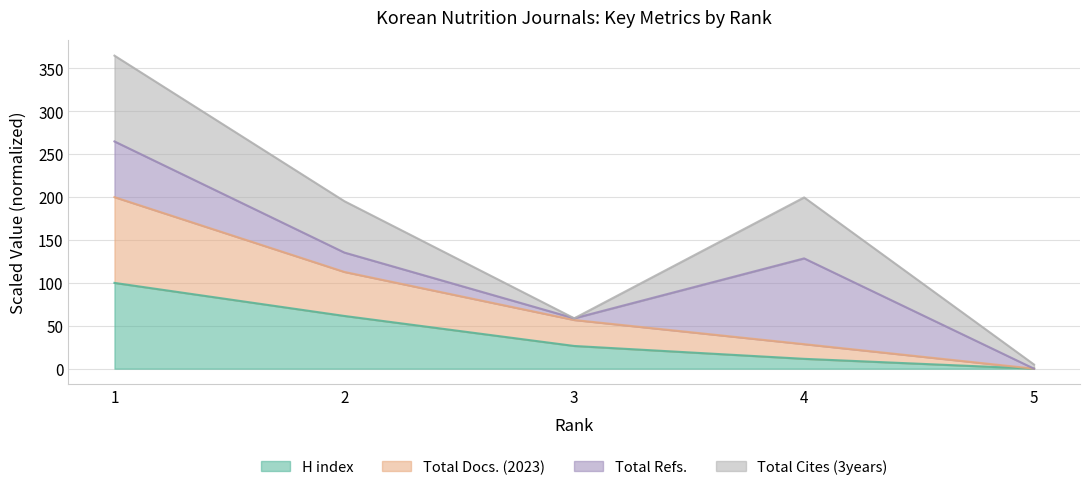

Between 3 and 5, which series saw the biggest shift?

Total Docs. (2023)